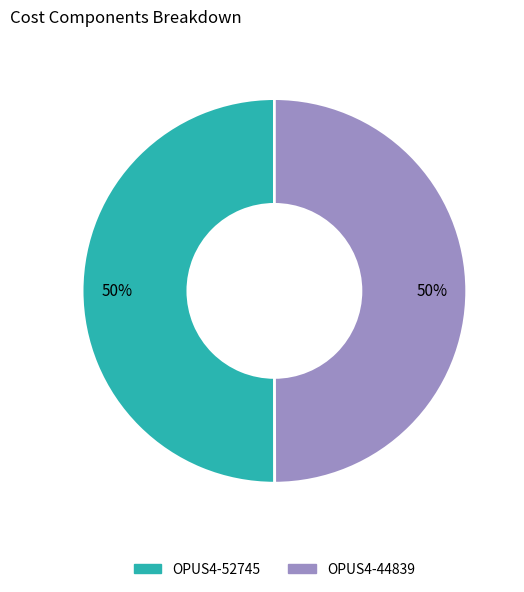

The OPUS4-52745 slice represents 50% of the pie. True or false?

True